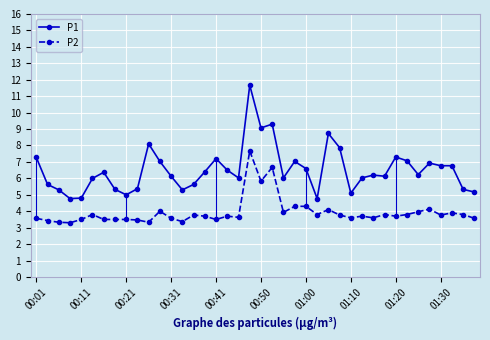

What is the difference between the maximum and minimum values in the P2 series?

4.4